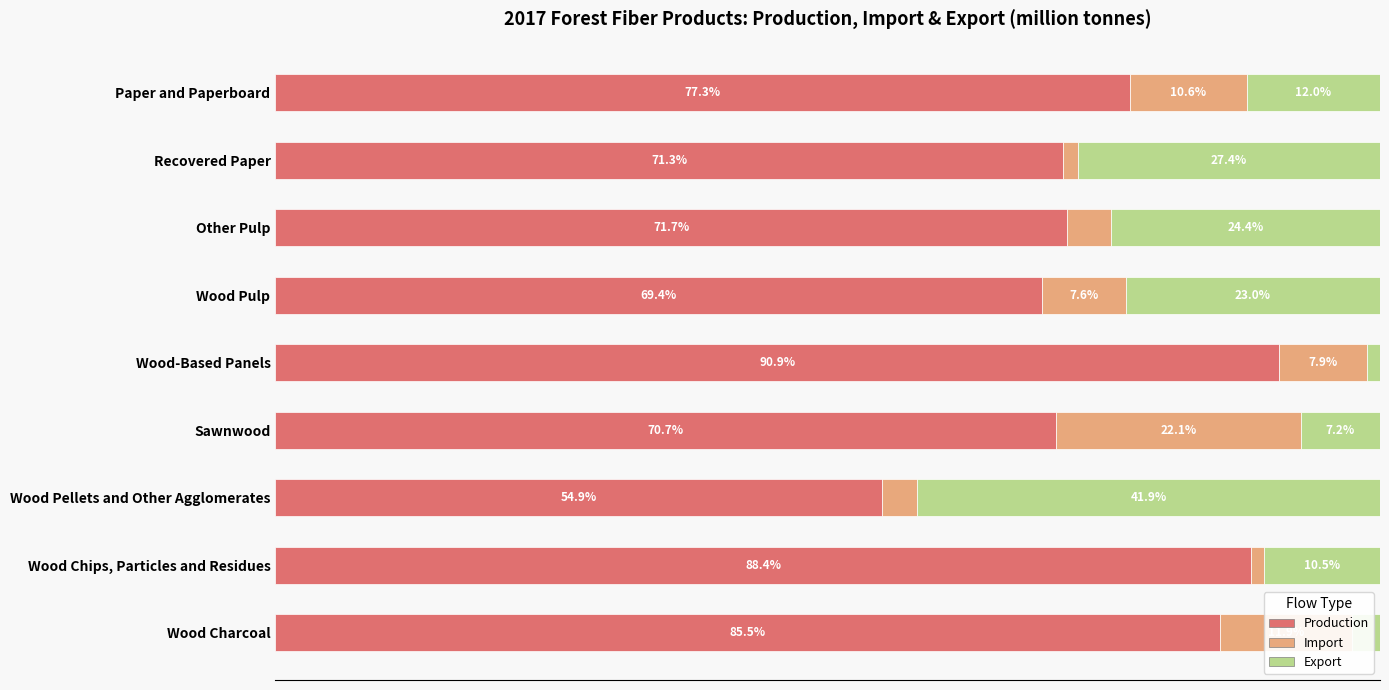

At which label does Production reach its peak?

Wood-Based Panels